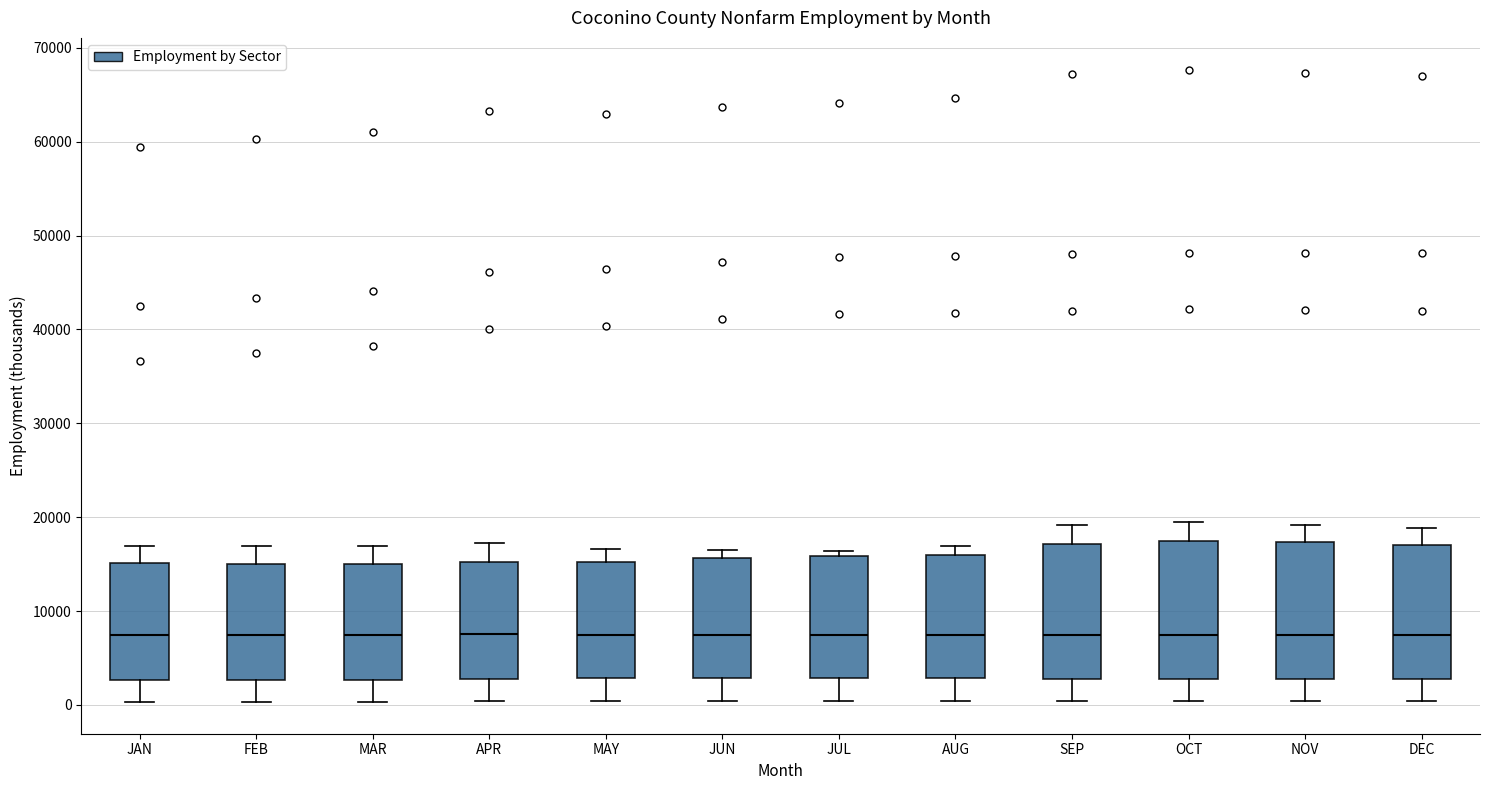

Where does the median line of the box for JUL sit on the y-axis? The values are not printed on the chart, so give them approximately, as read against the axis.

7000